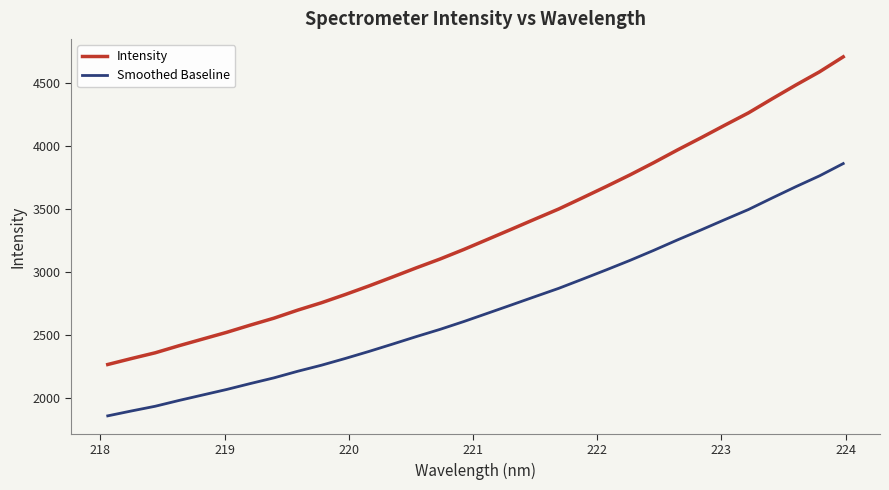

True or false: Intensity has more than 1 interior local peaks.

False